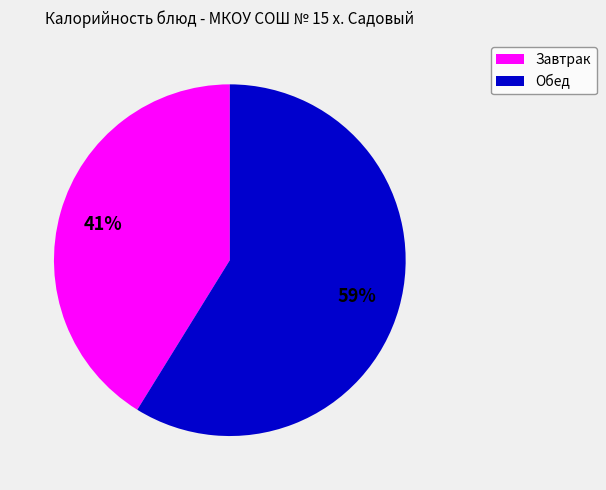

To the nearest percent, what is the average slice percentage?

50%